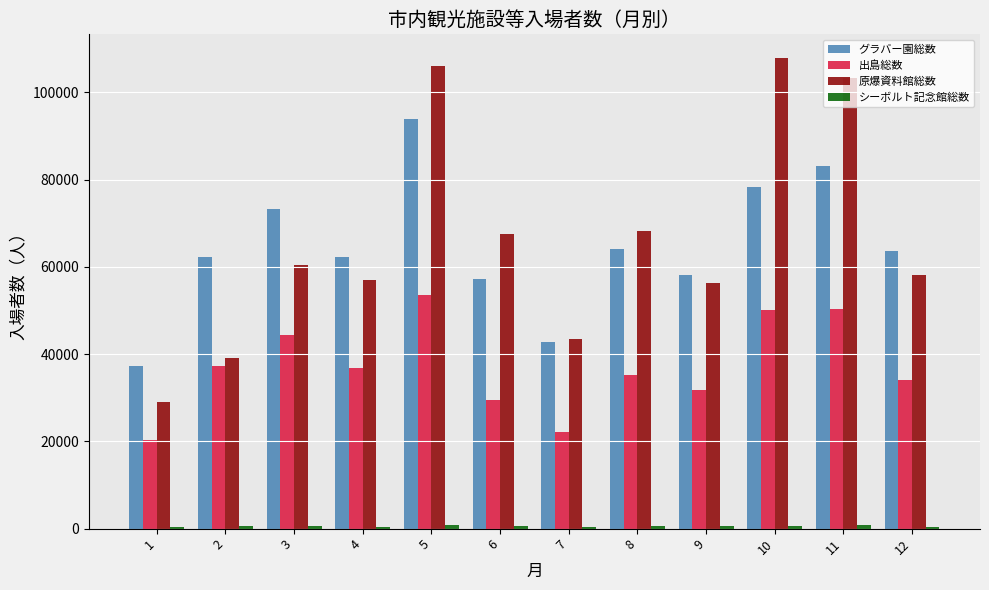

At which label does 出島総数 reach its peak?

5